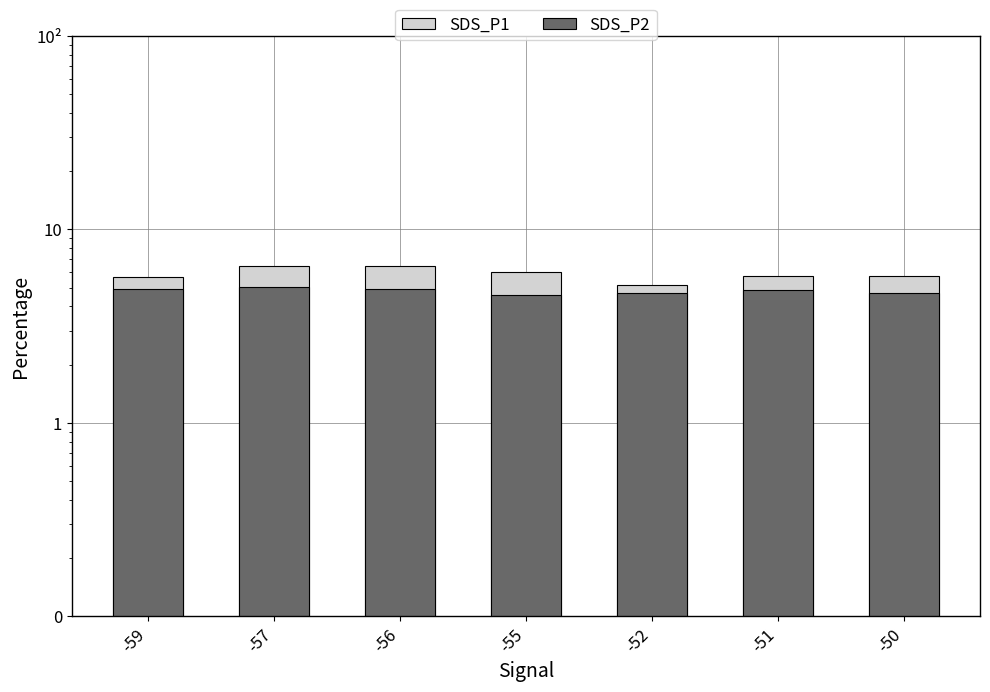

Read the SDS_P1 value at -51.

5.8